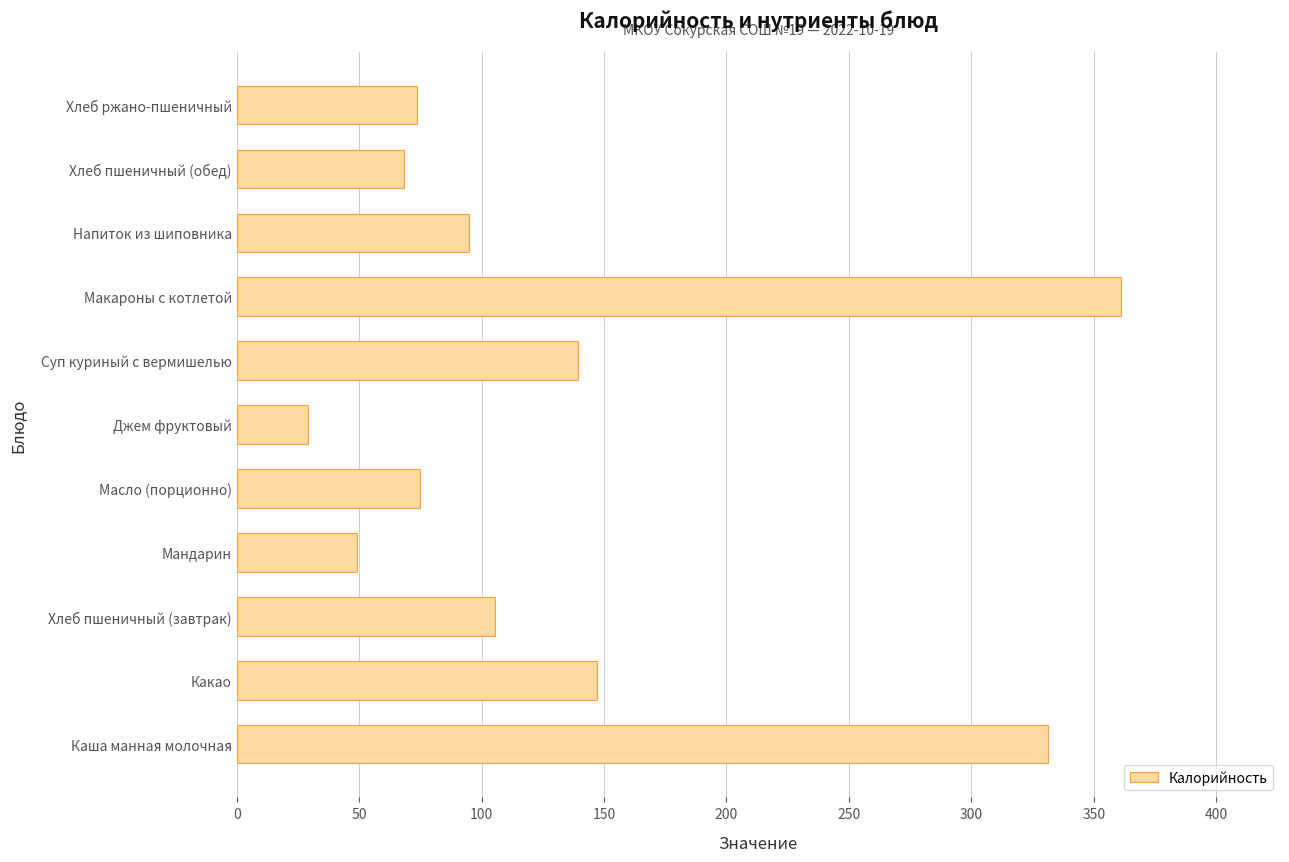

The chart shows a value of 68.3 at Хлеб пшеничный (обед). True or false?

True